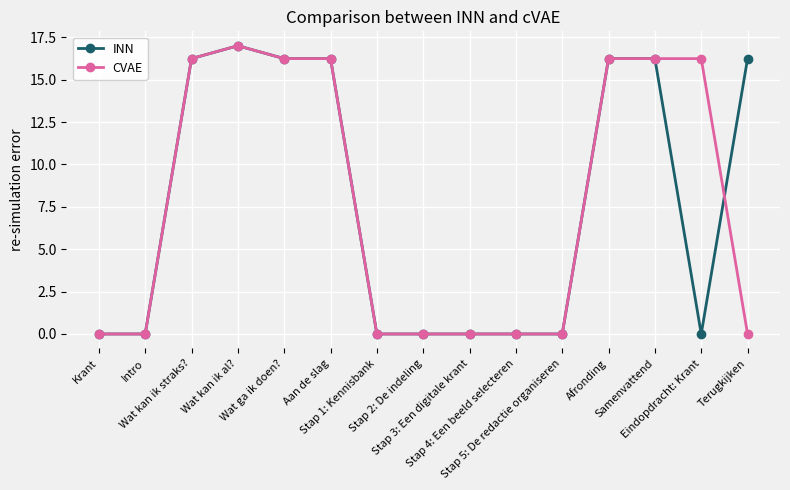

After their last crossing, which series has the higher values: CVAE or INN?

INN